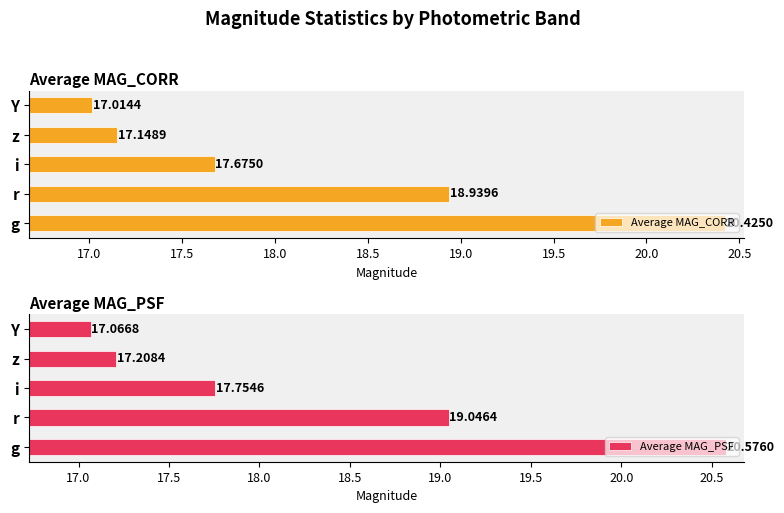

Where is Average MAG_CORR nearest to the value 18?

i